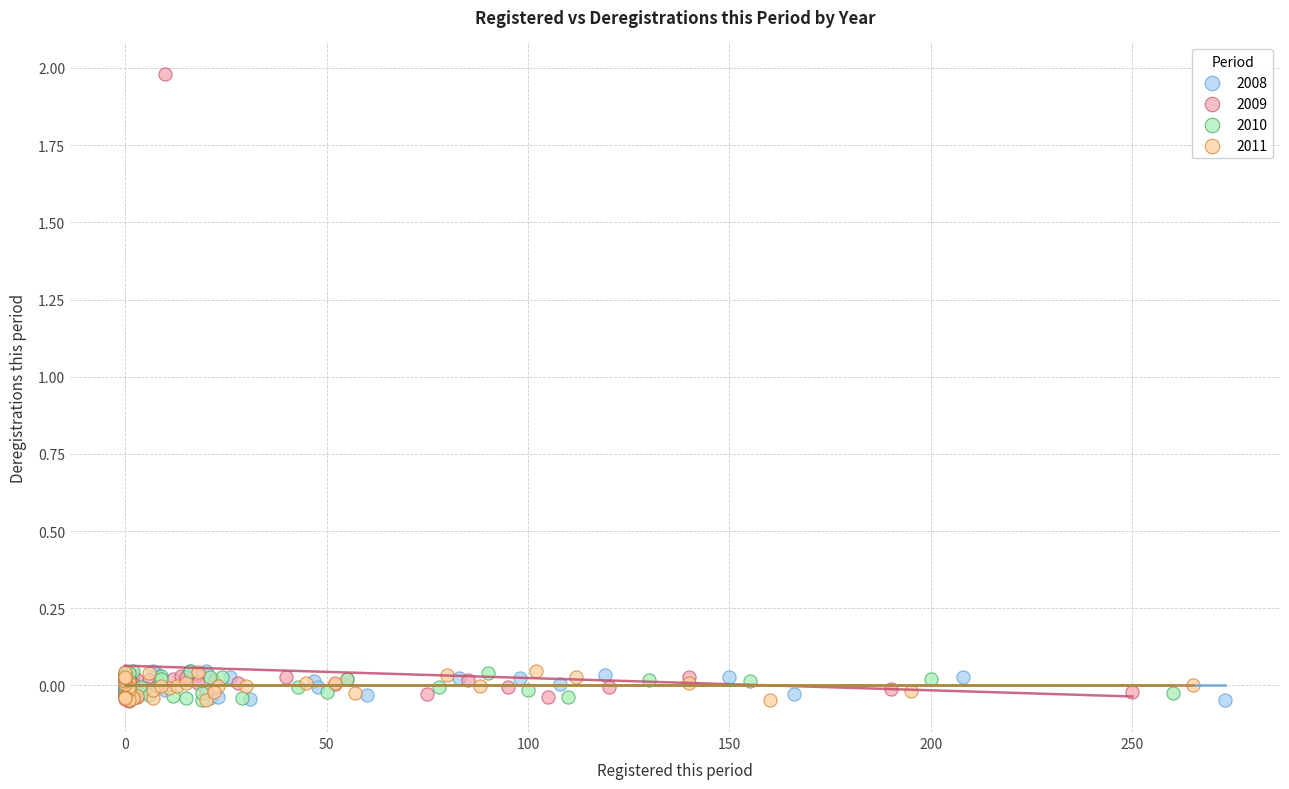

Which series has the widest spread of Y values?

2009